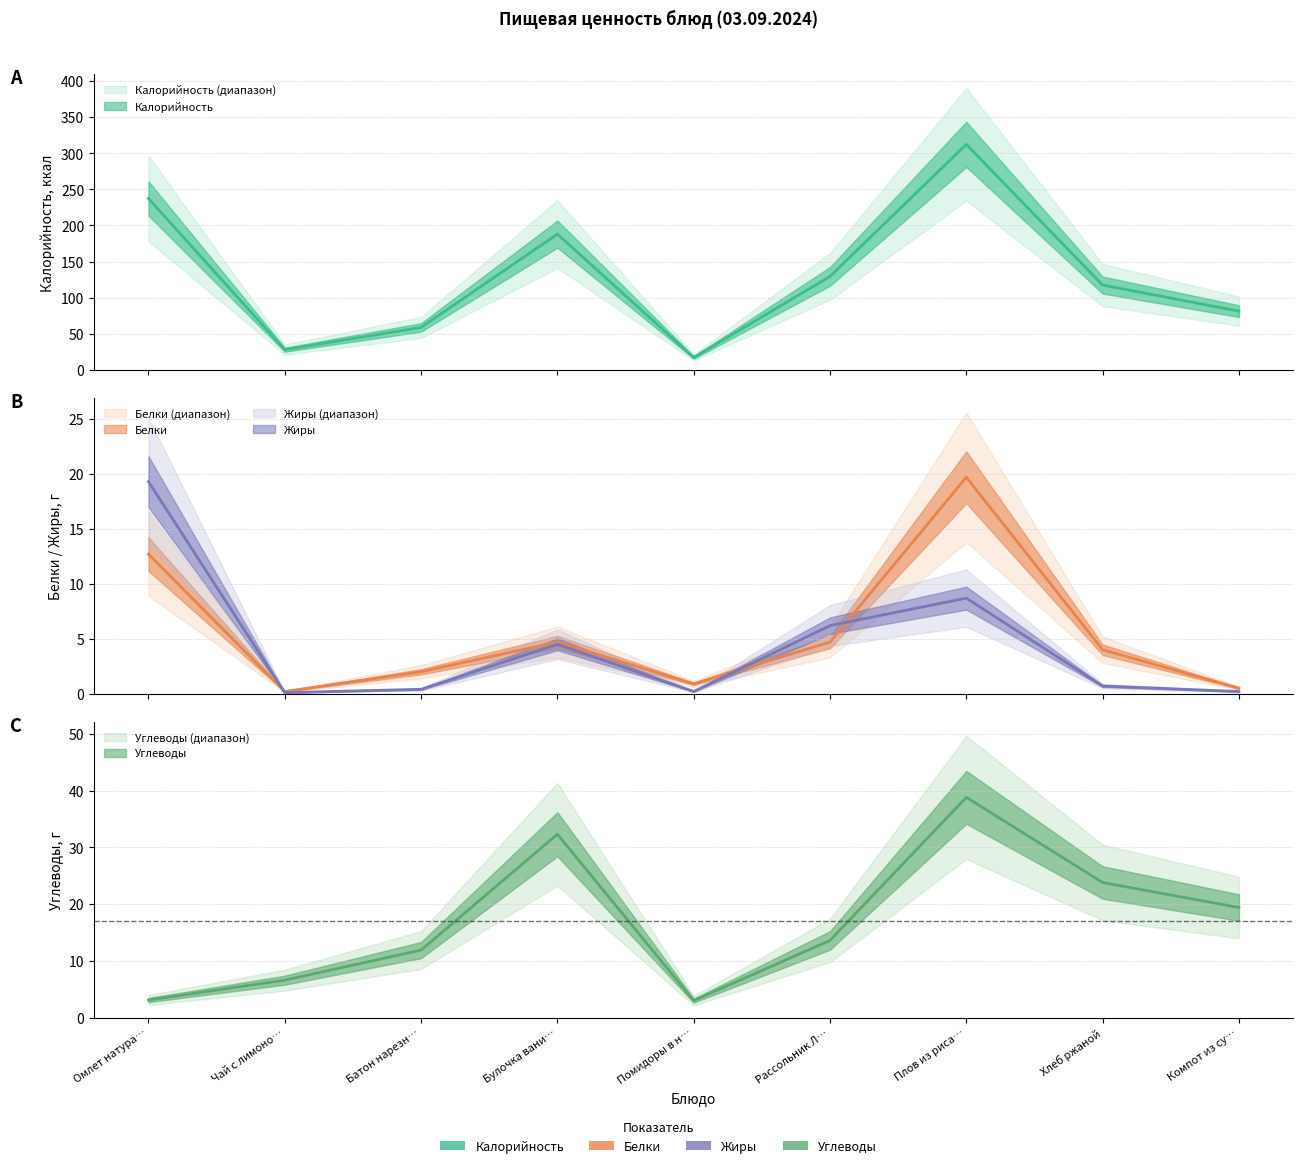

Which has a higher value, Хлеб ржаной or Булочка вани…?

Булочка вани…